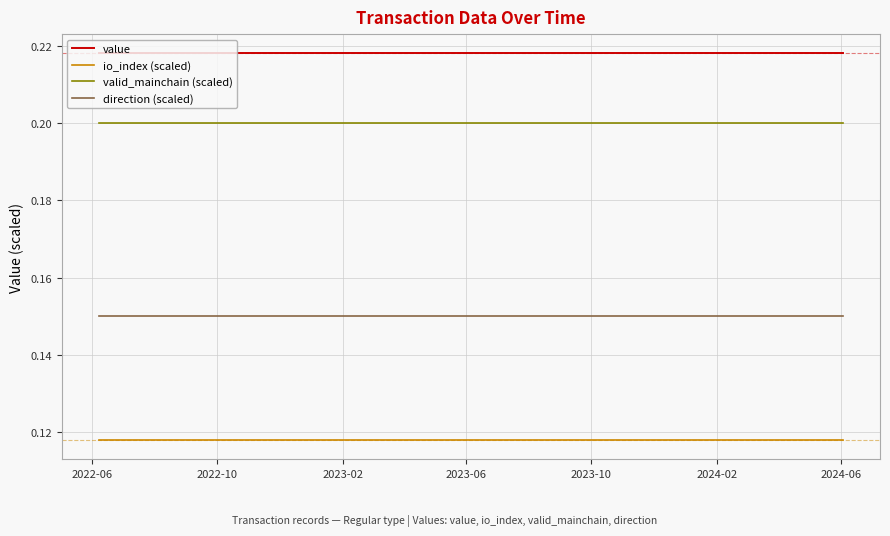

Which series has the largest total across all categories?

value